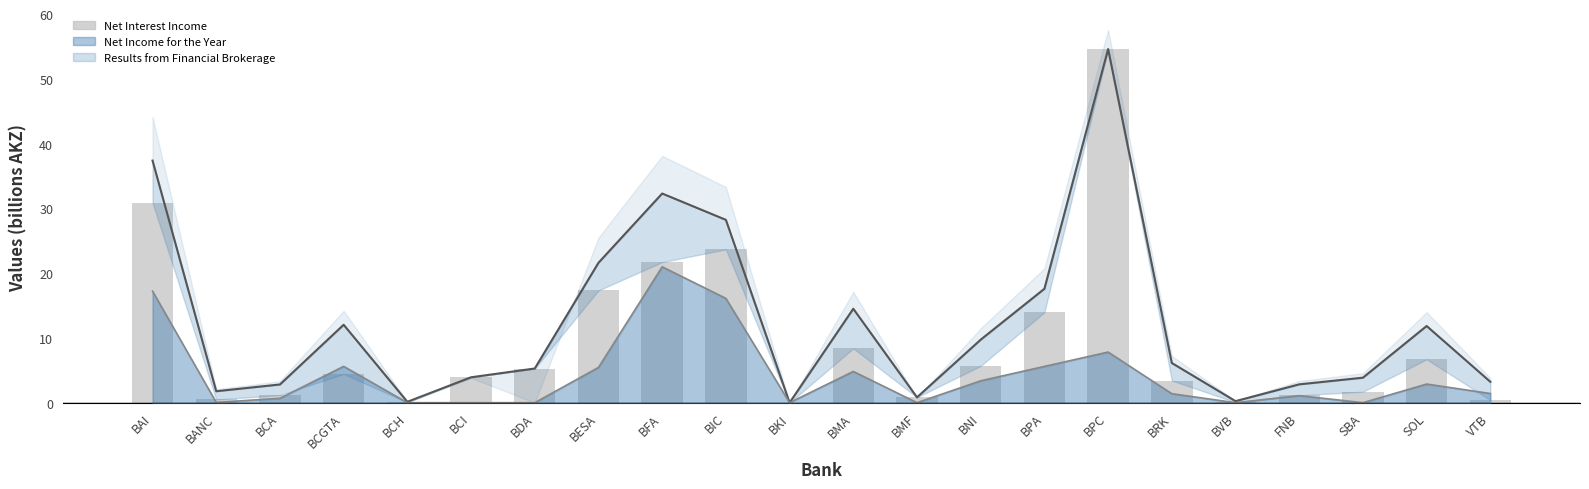

List the labels in order of value, largest first.

BPC, BAI, BIC, BFA, BESA, BPA, BMA, SOL, BNI, BDA, BCGTA, BCI, BRK, SBA, BCA, FNB, BMF, BANC, VTB, BVB, BCH, BKI